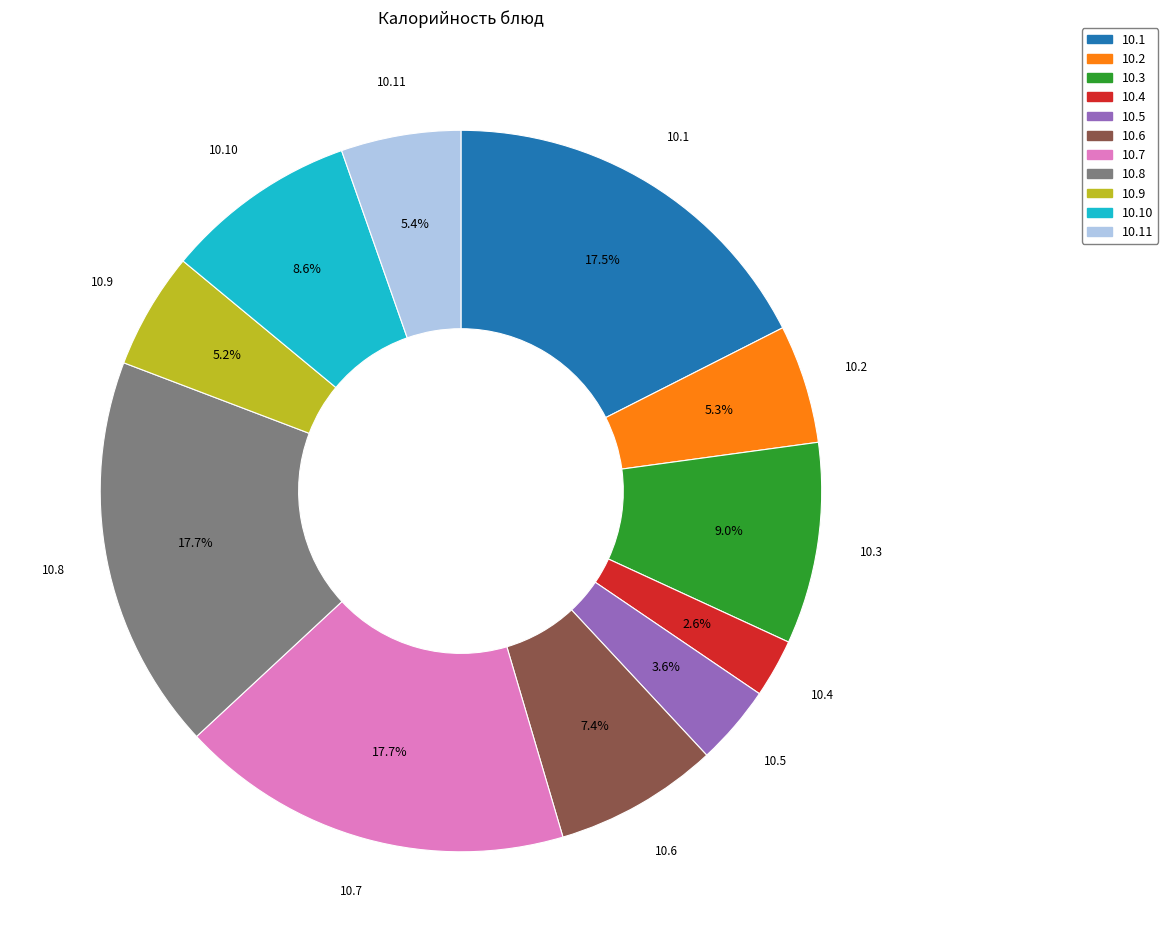

Does any single category account for the majority?

No